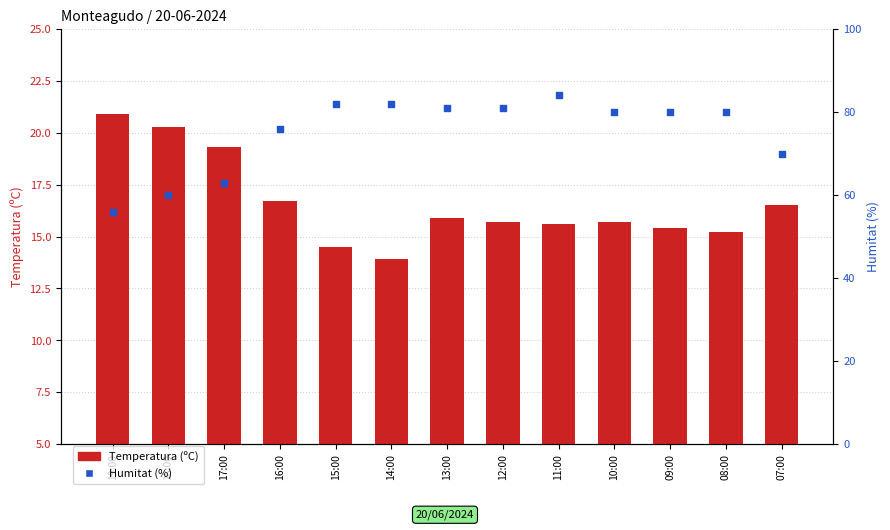

Is the value of Temperatura (ºC) at 13:00 greater than the value of Humitat (%) at 17:00?

No